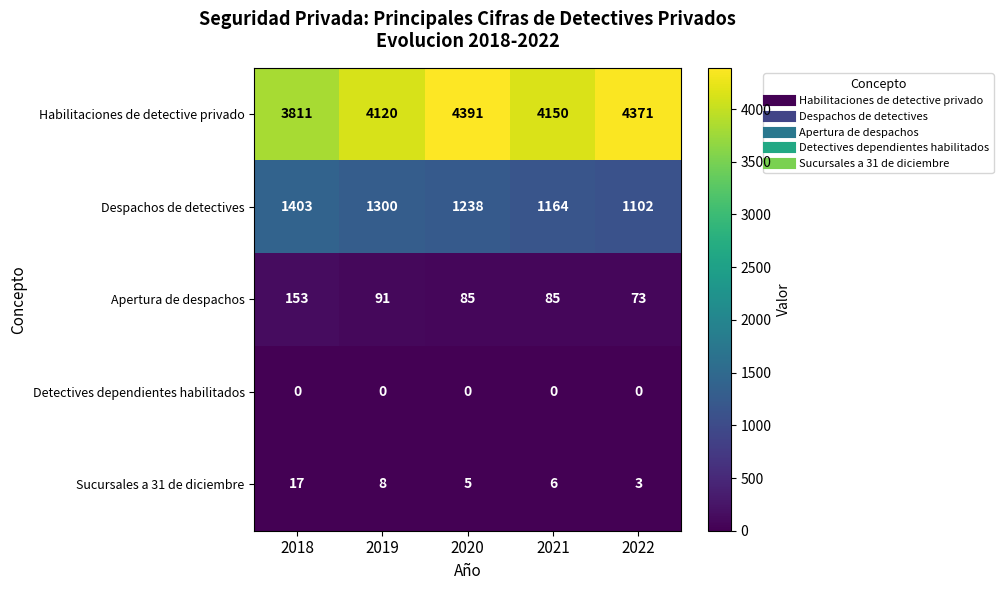

Which category has the highest value across all series?

2020